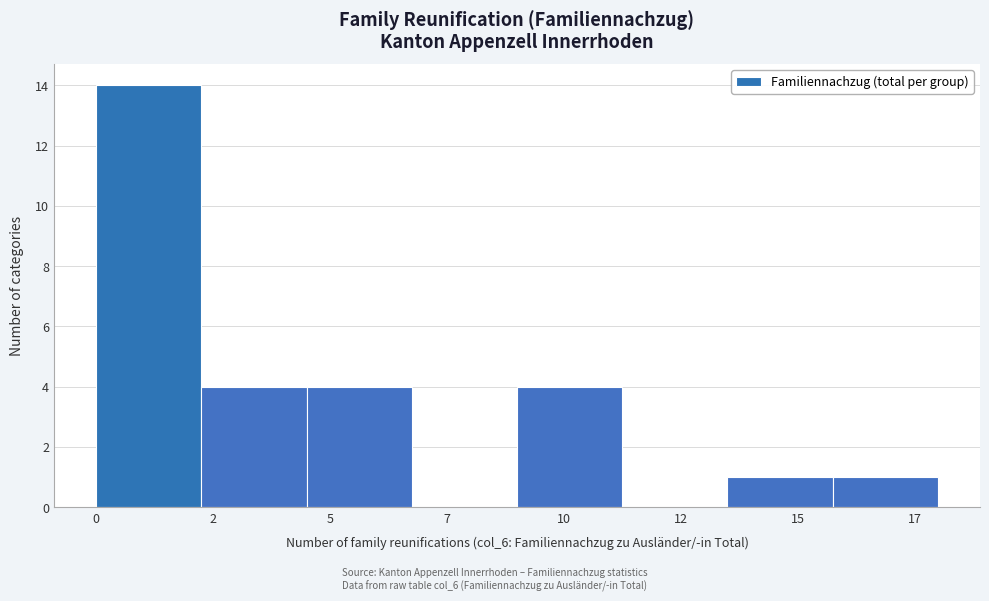

Reading left to right, extract all data points from this chart.

0=14	2=4	5=4	7=0	10=4	12=0	15=1	17=1